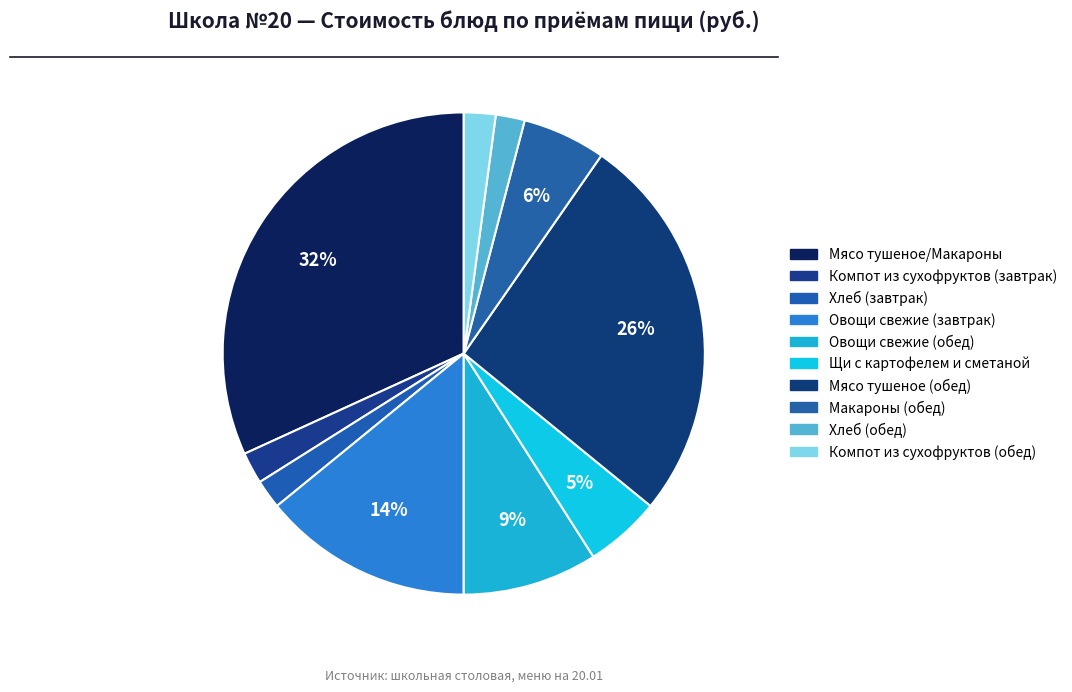

What is the total percentage of Компот из сухофруктов (обед) and Овощи свежие (завтрак)?

16.2%